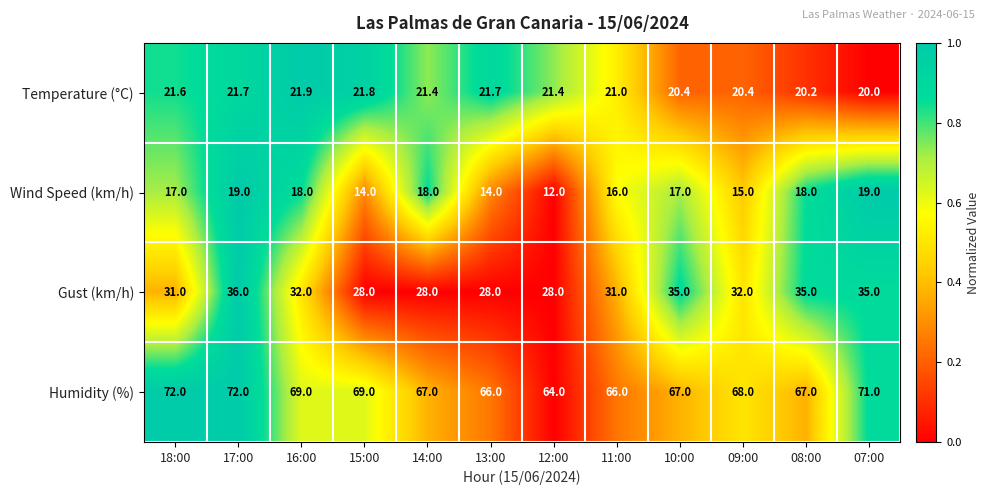

How many Wind Speed (km/h) values are between 15 and 18?

7